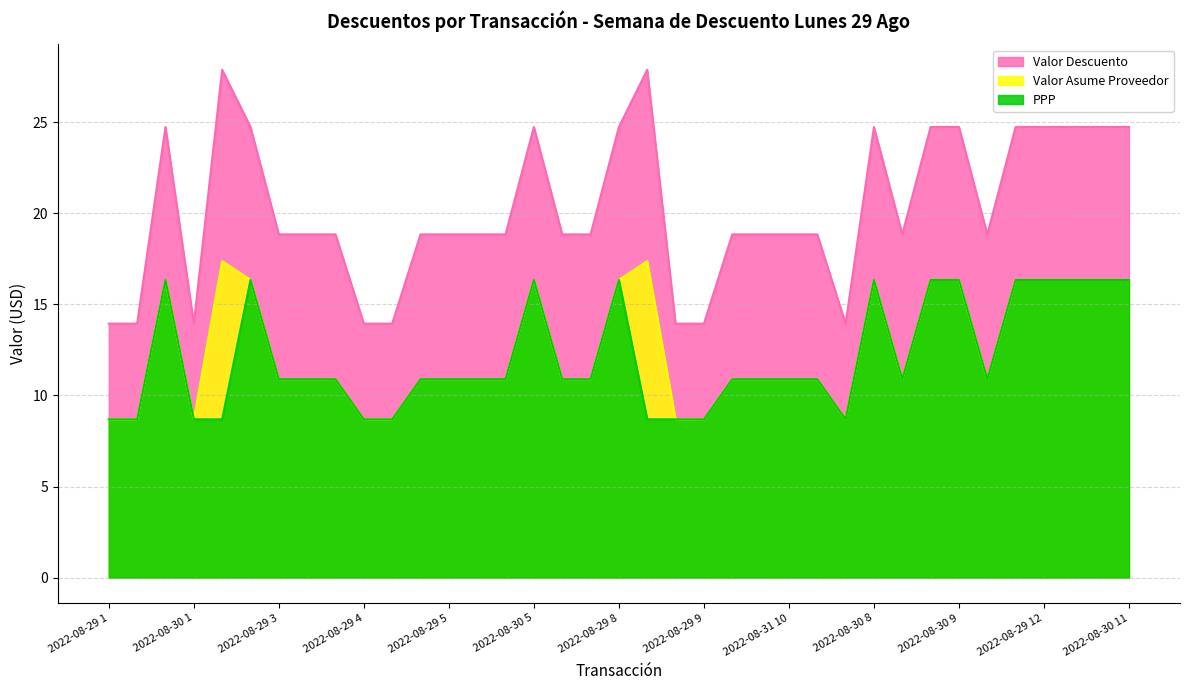

How many data points in Valor Asume Proveedor are above 10?

29